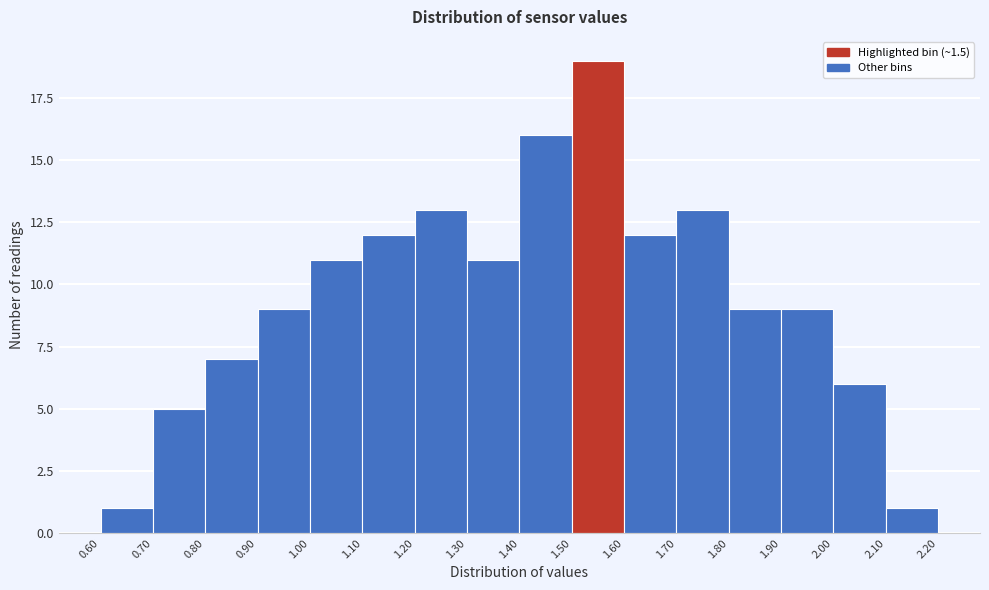

What is the height of the bar covering 1.50 to 1.60 on the x-axis? The values are not printed on the chart, so give them approximately, as read against the axis.

19